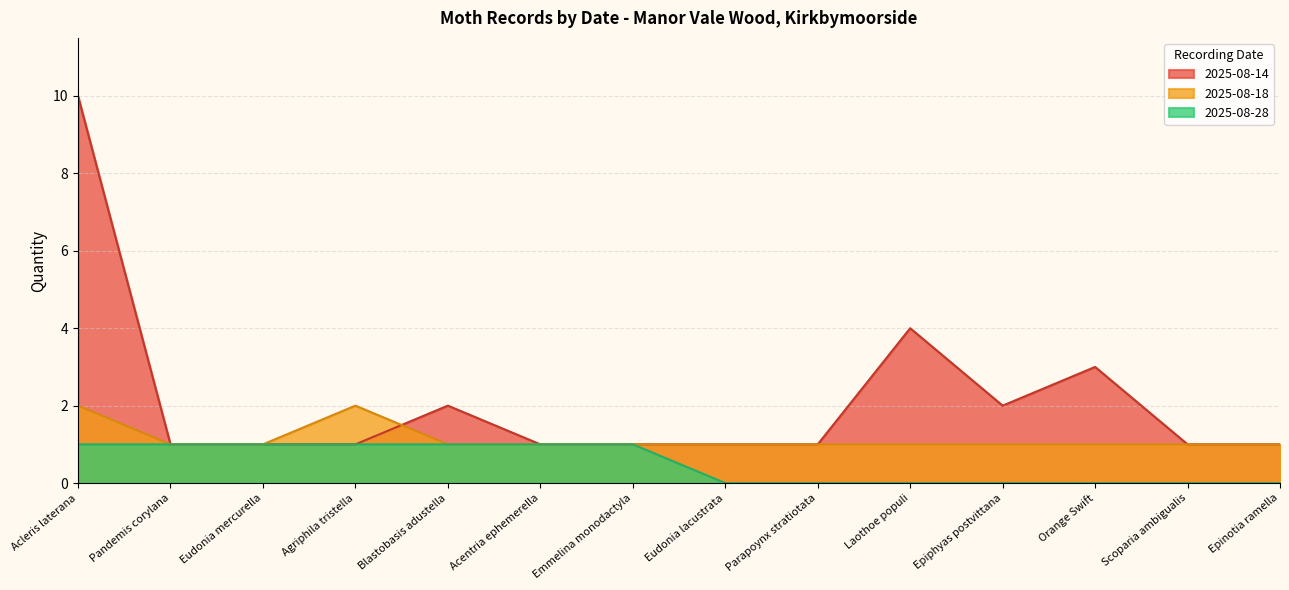

What is the value of the 2025-08-18 point at the 7th from the left?

1